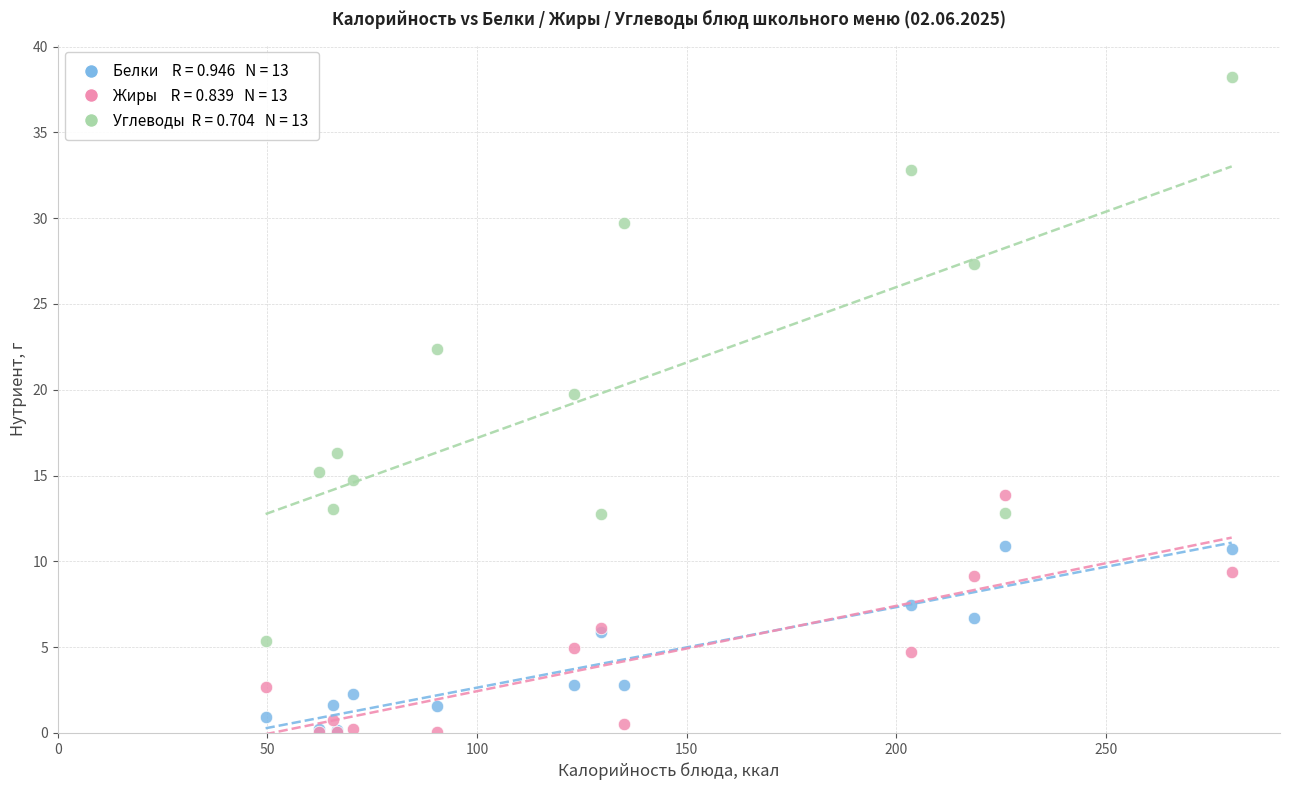

Across all series, what Y value is closest to 19?

19.8